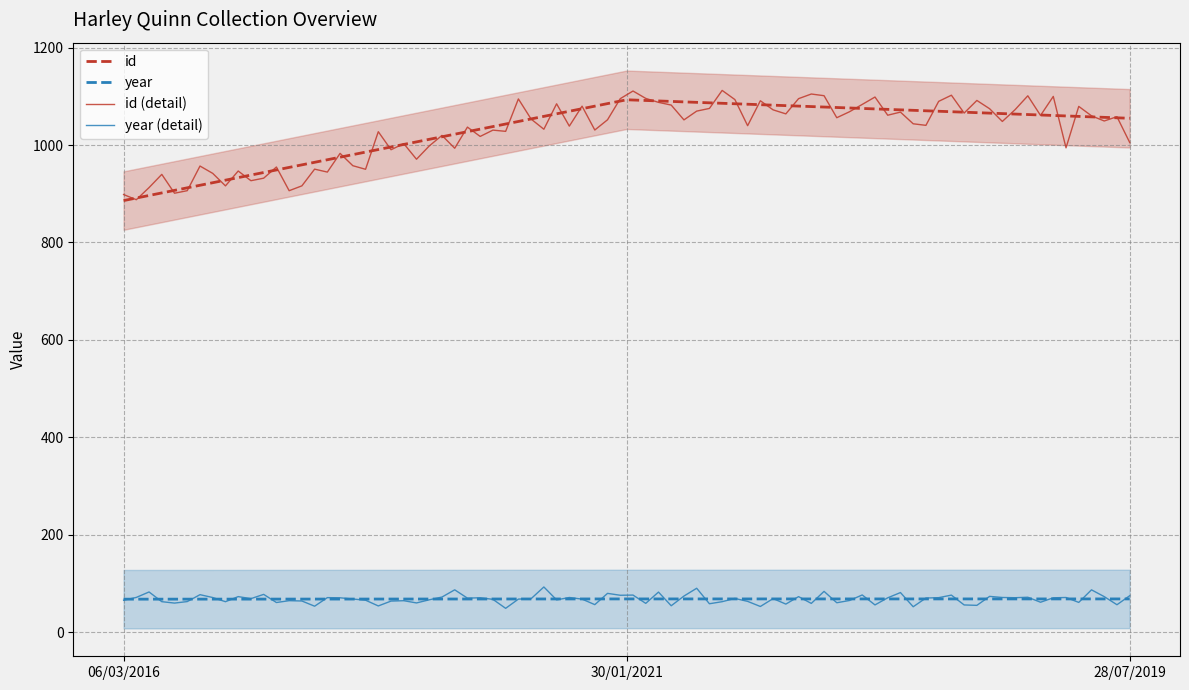

What is the difference between the highest and lowest values at 28/07/2019?

987.0